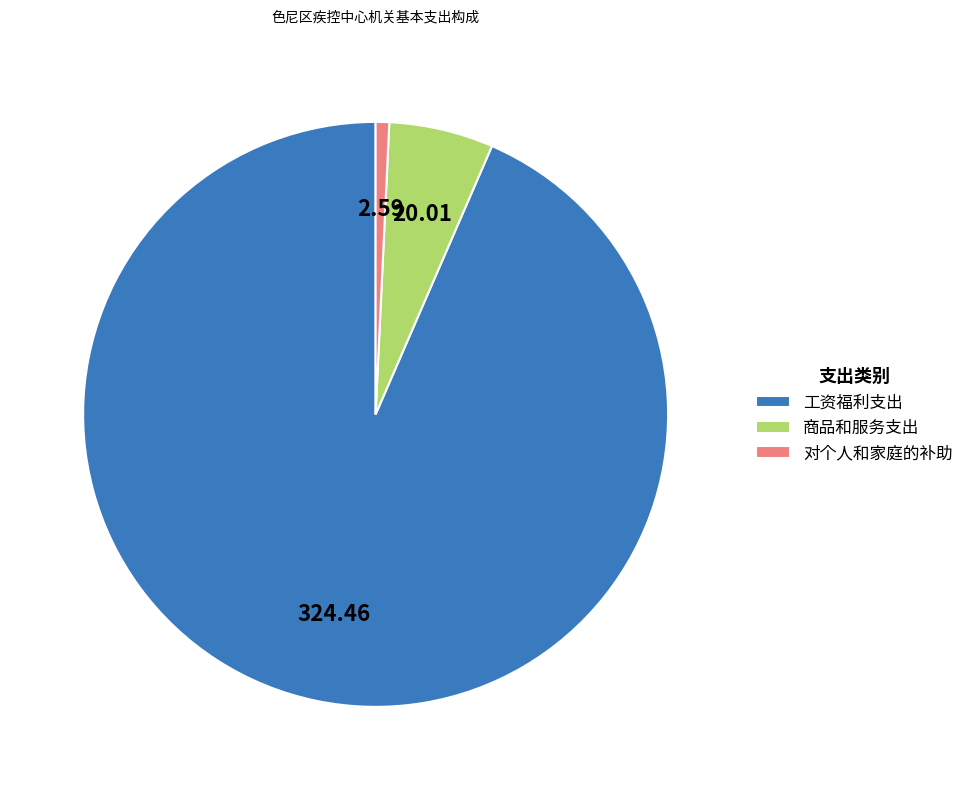

Is 工资福利支出 the majority of the pie?

Yes